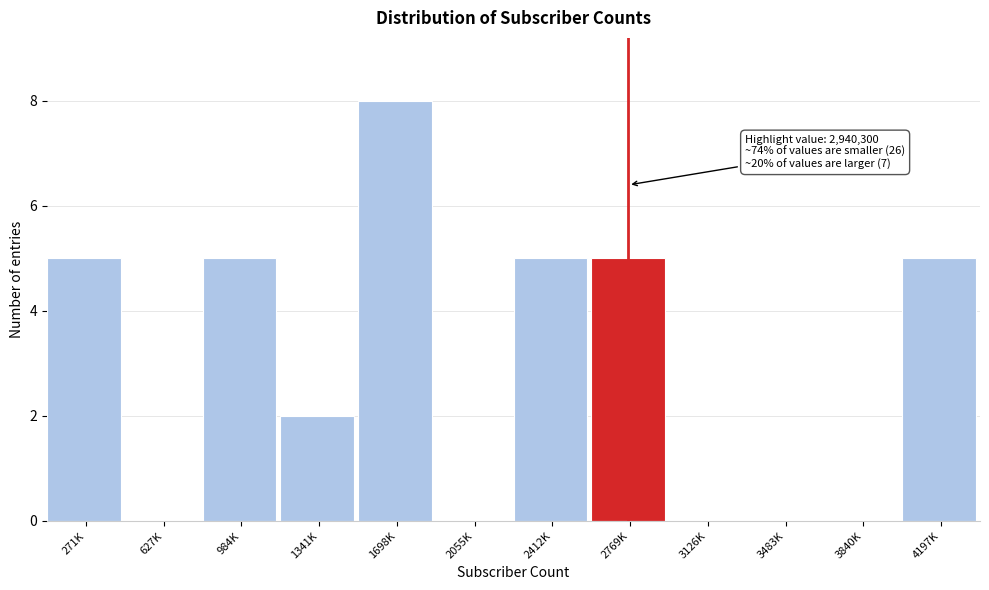

Reading left to right, list all the values displayed in this chart.

271K=5	627K=0	984K=5	1341K=2	1698K=8	2055K=0	2412K=5	2769K=5	3126K=0	3483K=0	3840K=0	4197K=5